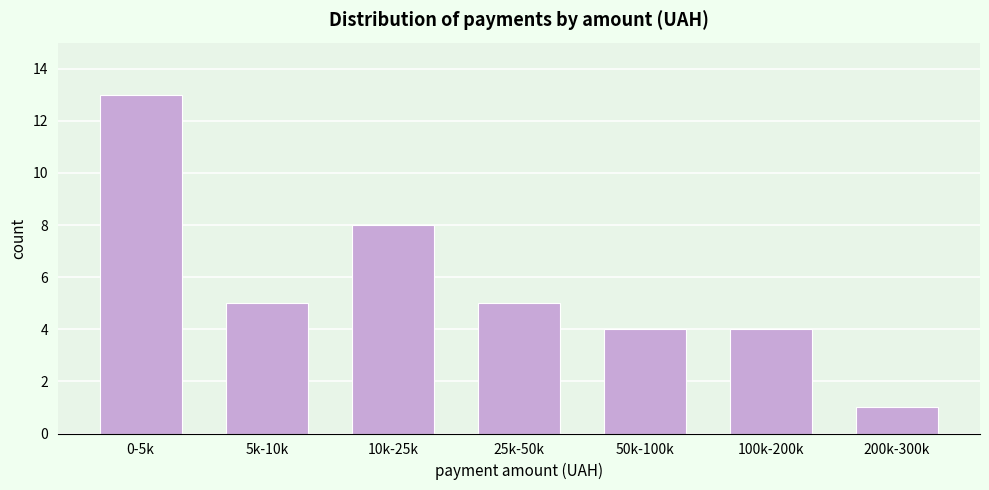

Reading right to left, transcribe all the data shown in this chart.

200k-300k=1	100k-200k=4	50k-100k=4	25k-50k=5	10k-25k=8	5k-10k=5	0-5k=13